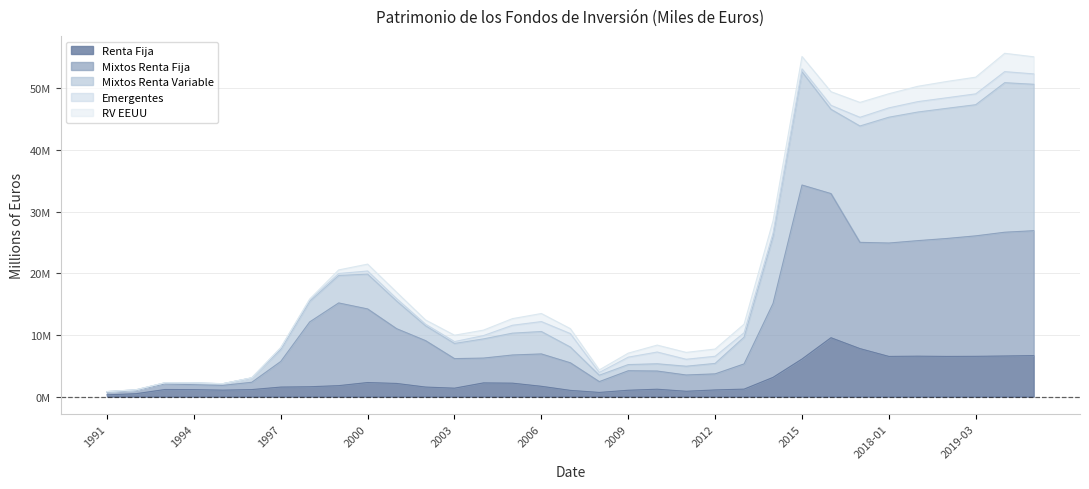

Which series has the largest range (max minus min)?

Mixtos Renta Variable